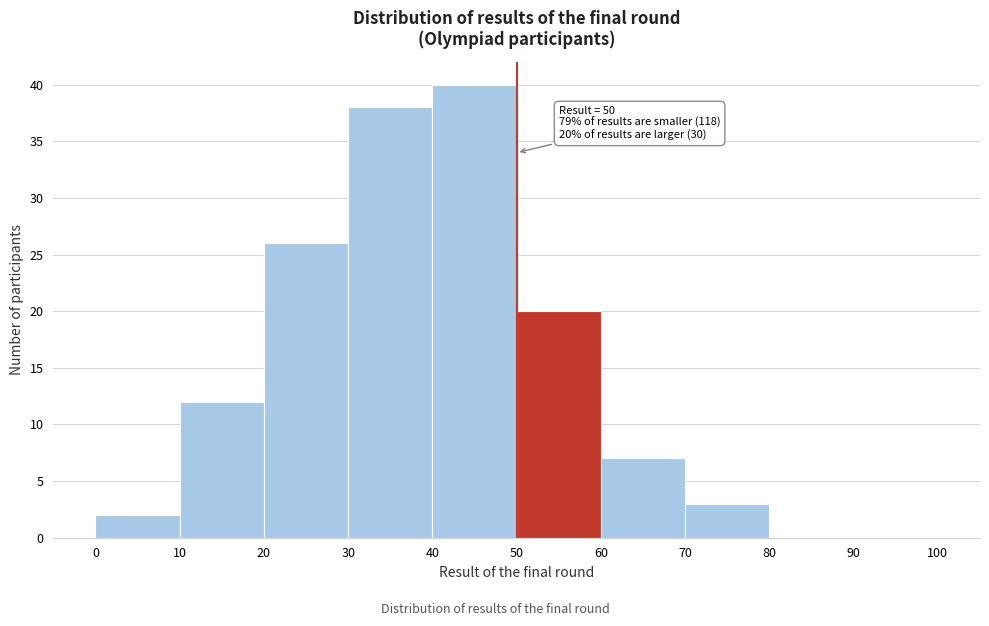

Which range on the x-axis has the tallest bar?

40 to 50